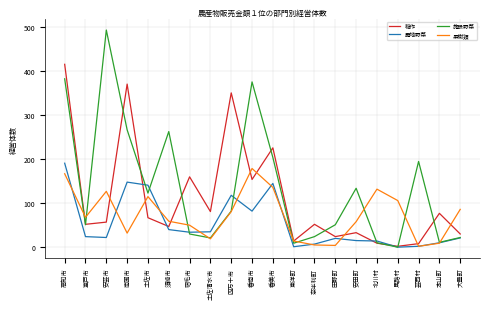

Which series ends up on top after the final intersection of 露地野菜 and 稲作?

稲作